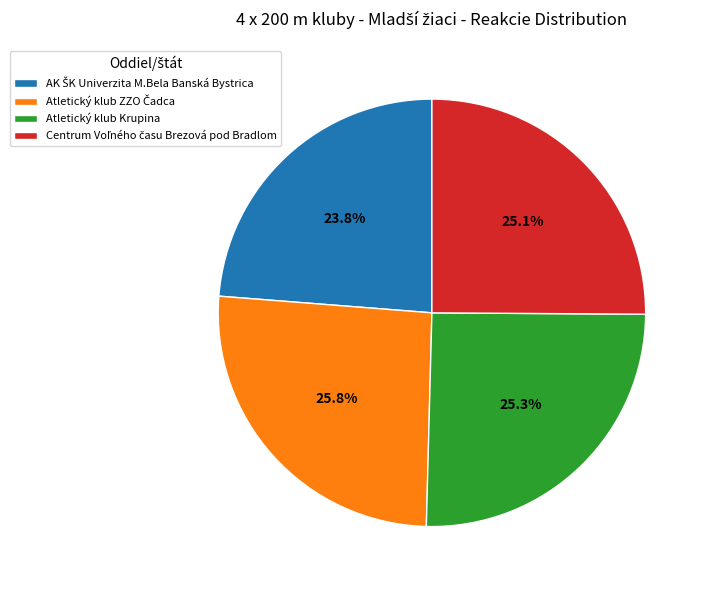

Does Atletický klub Krupina represent more than half of the total?

No